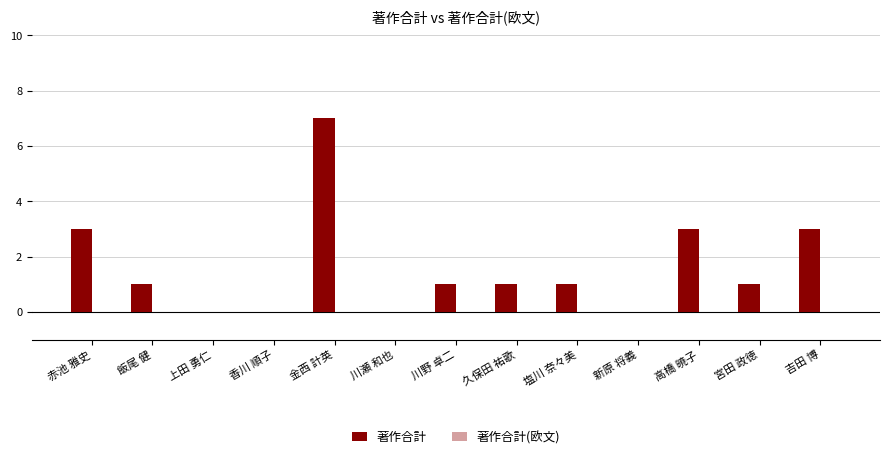

The chart shows a value of 5 at 赤池 雅史. True or false?

False